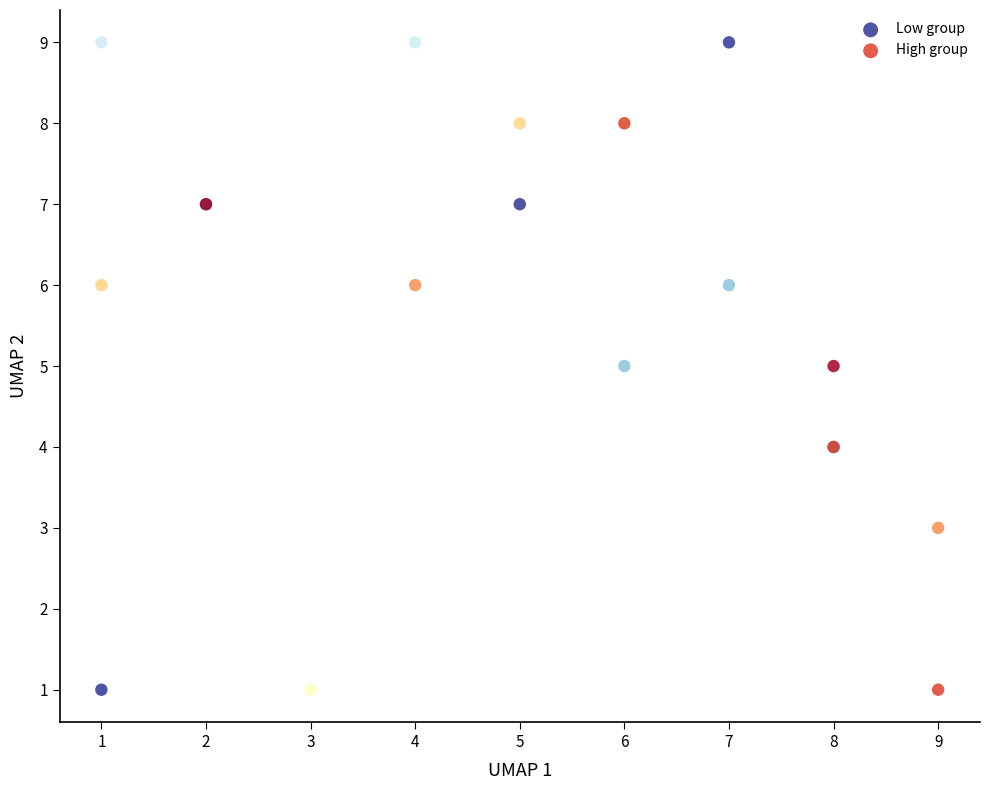

Which series has the widest spread of Y values?

Low group